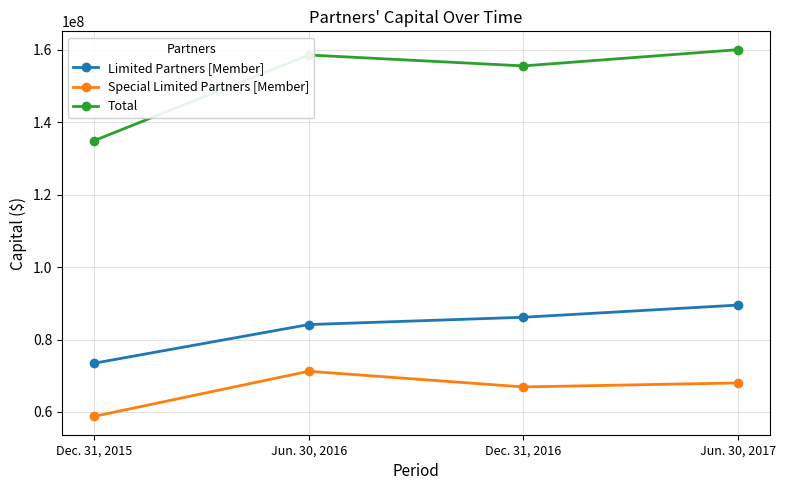

Which series has the largest range (max minus min)?

Total